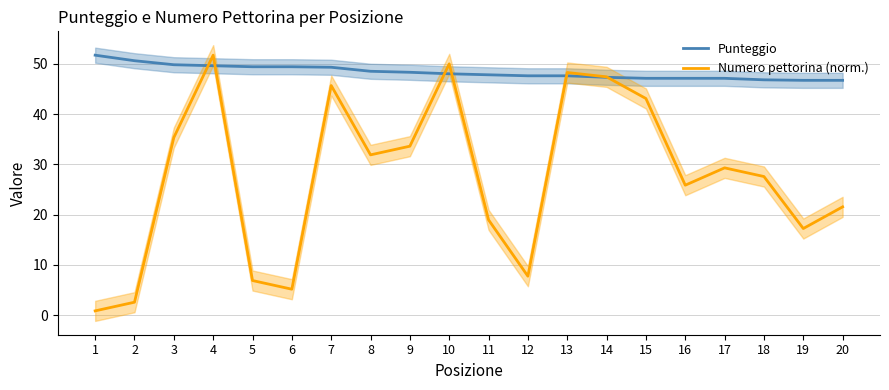

In Numero pettorina (norm.), how many points are higher than both neighbors (excluding endpoints)?

5